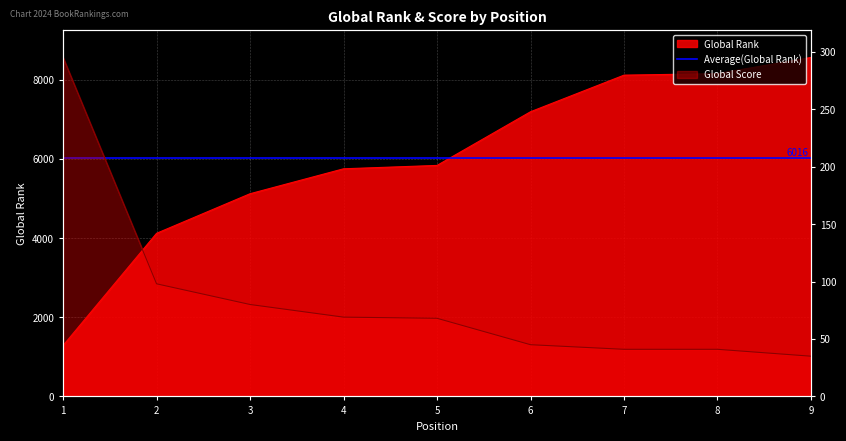

The Global Rank series shows 8117 at 7. True or false?

True